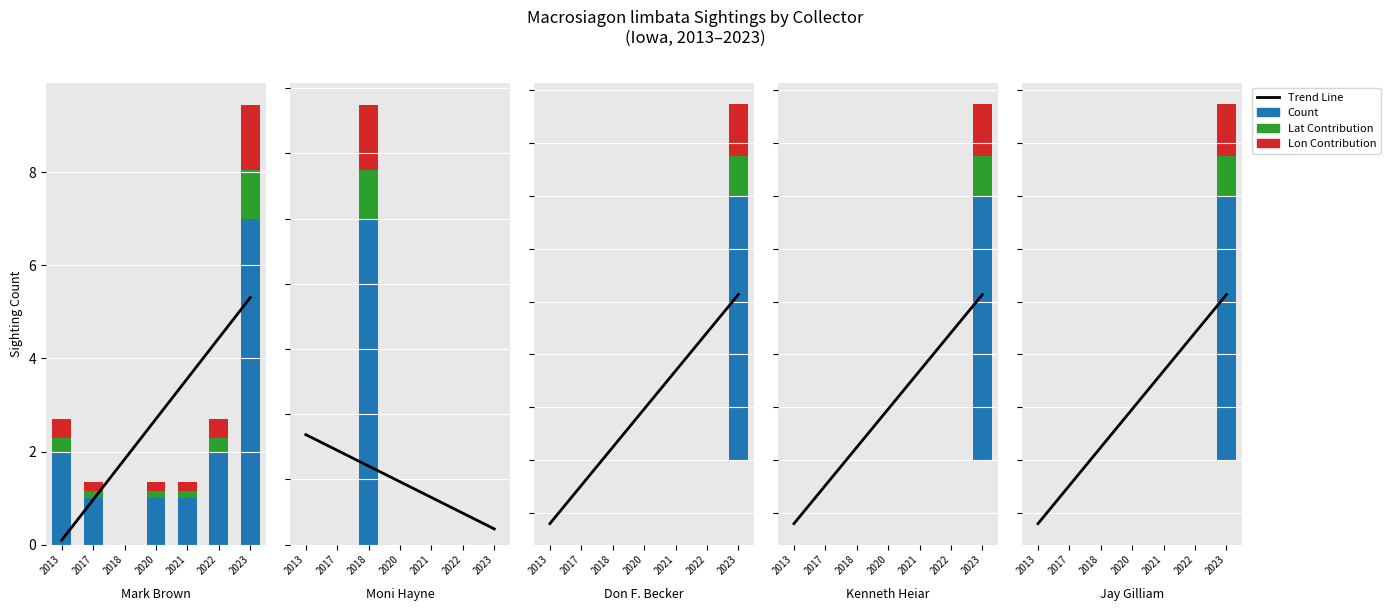

The value of Lat offset at 2022 is 0.0. True or false?

True